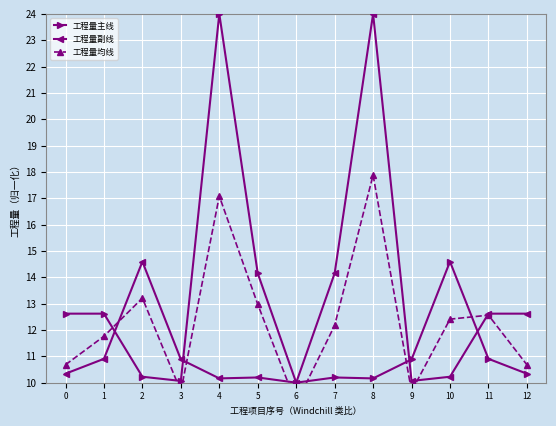

How many interior local valleys does the 工程量均线 series have?

3